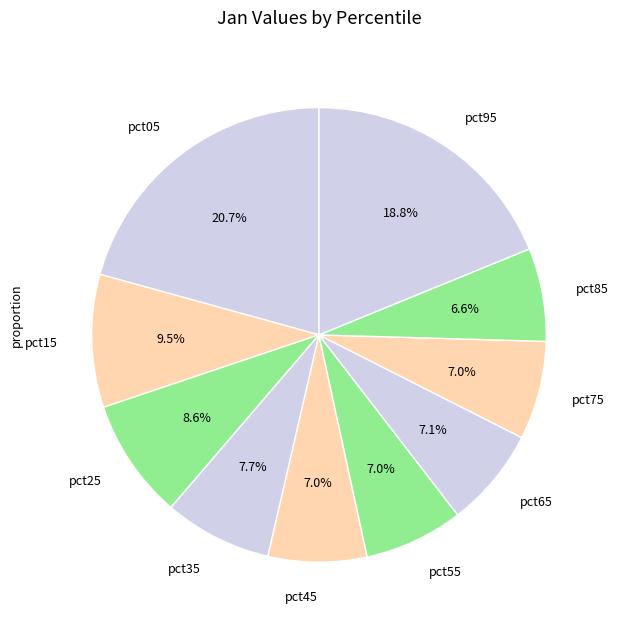

Combined, what portion of the pie is pct85 and pct75?

13.6%